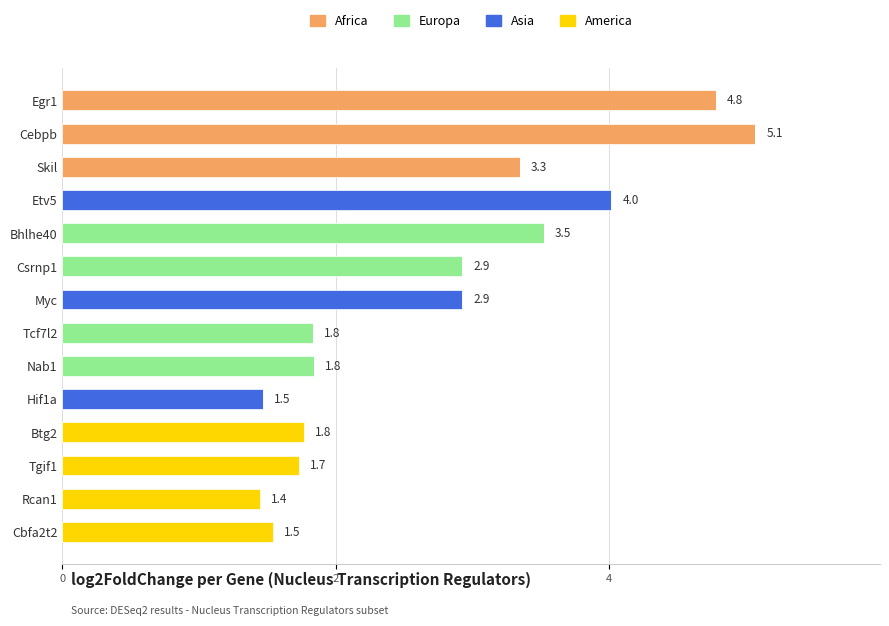

Is it true that Africa equals 3.1 at Csrnp1?

False